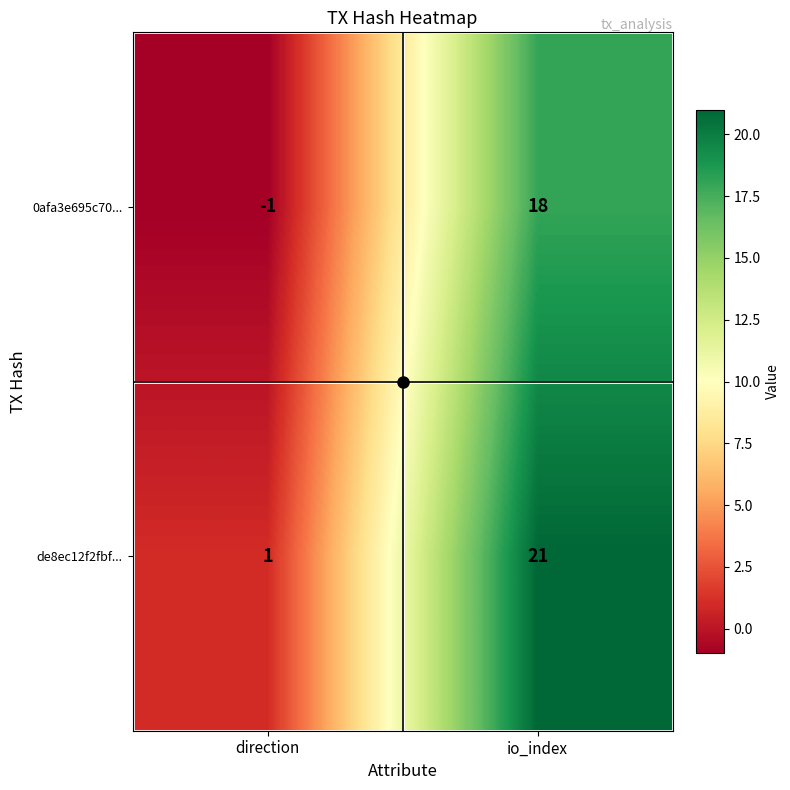

Which series has the widest spread of values?

de8ec12f2fbf...